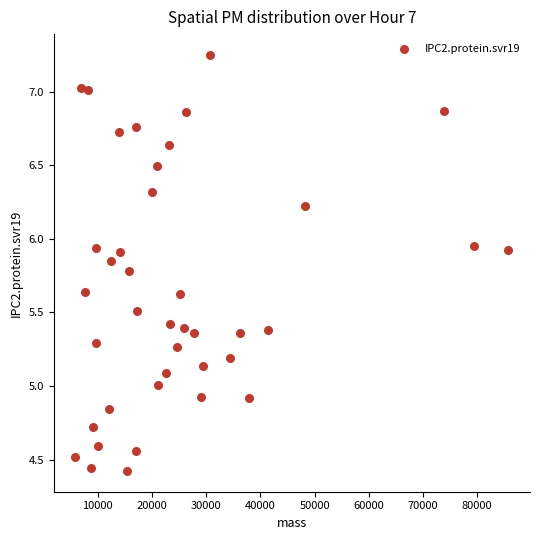

What is the range of X values (max minus min)?

79900.0